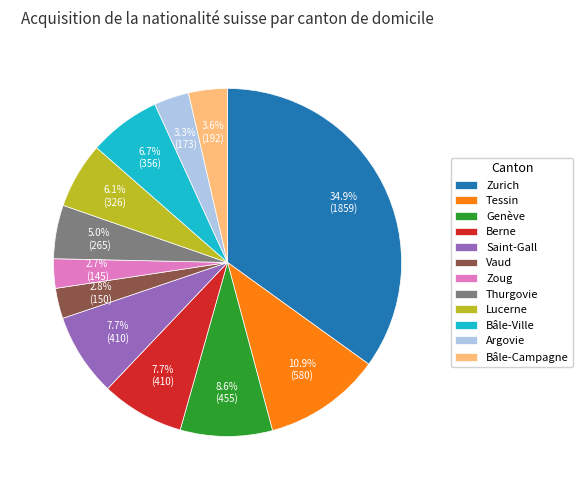

To the nearest percent, what is the difference between the largest and smallest slice percentages?

32%